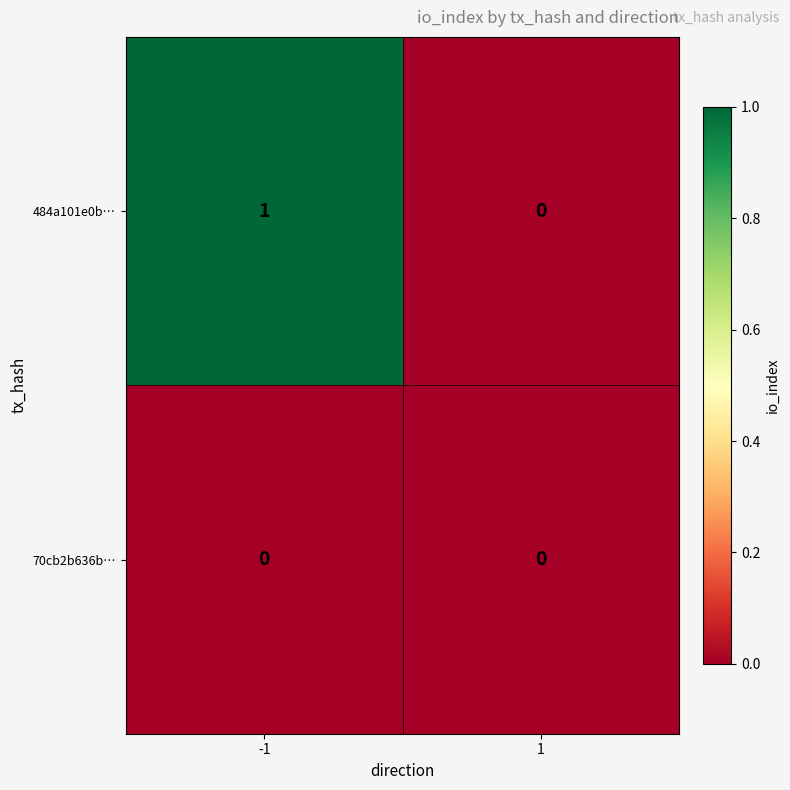

Reading right to left, extract all data points from this chart.

484a101e0b…: 1=0	-1=1
70cb2b636b…: 1=0	-1=0